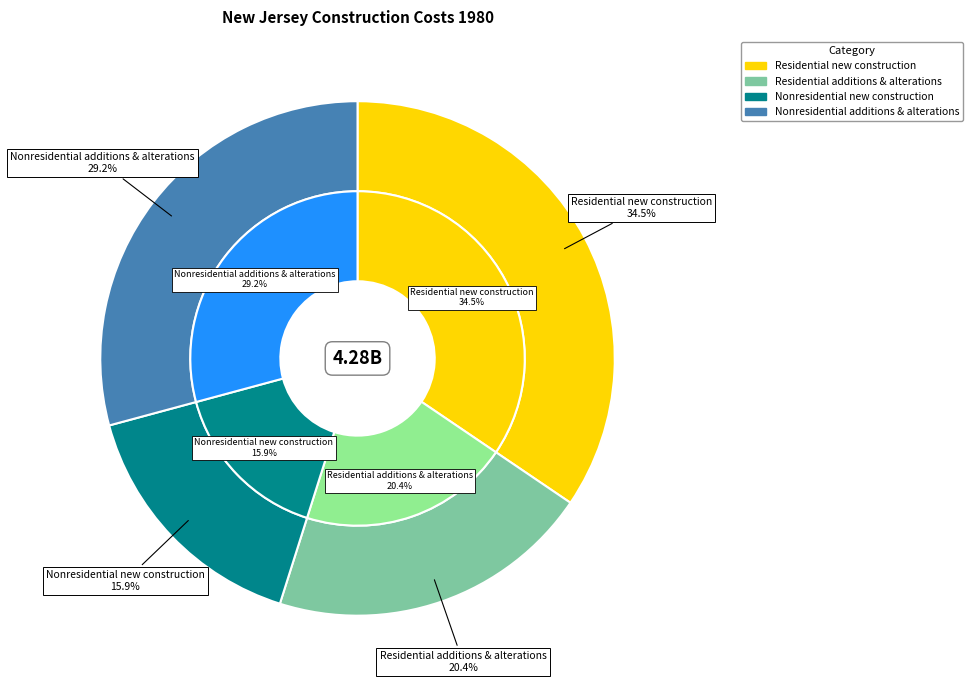

Is there any slice that represents more than half of the pie?

No